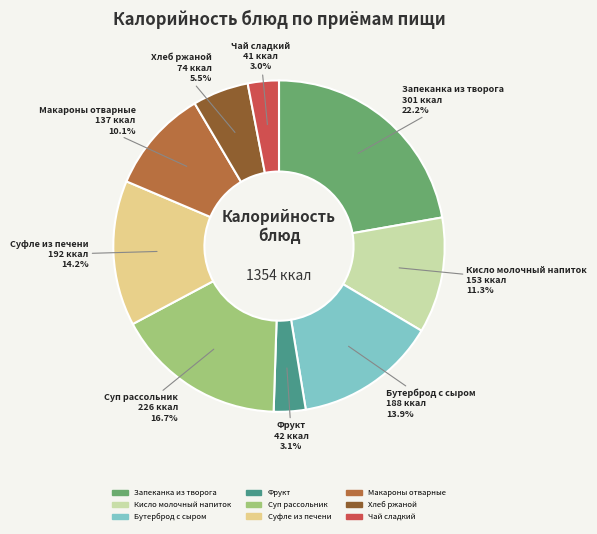

To the nearest percent, what is the difference between the largest and smallest slice percentages?

19%